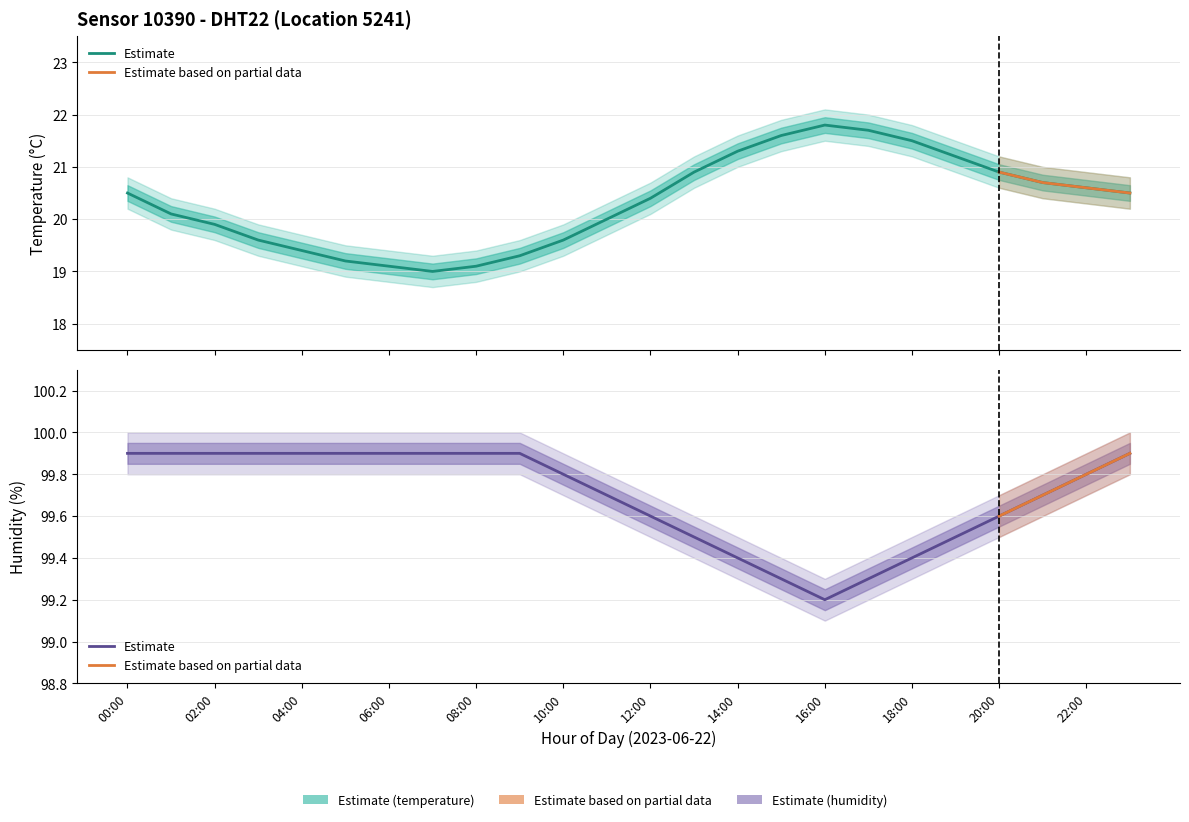

True or false: humidity and temperature_upper cross at least once.

False